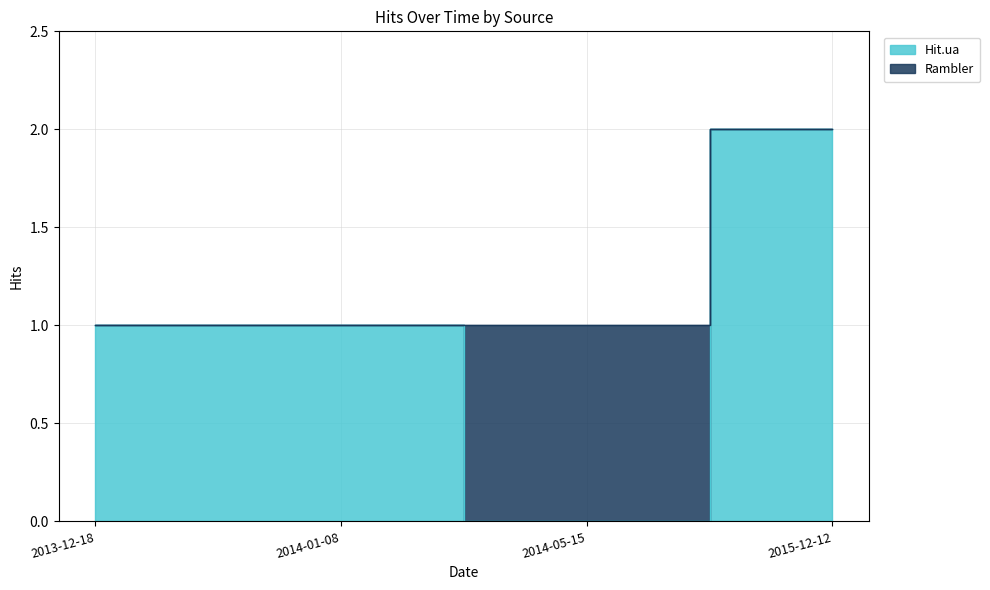

Reading left to right, list all the values displayed in this chart.

1	1	0	2